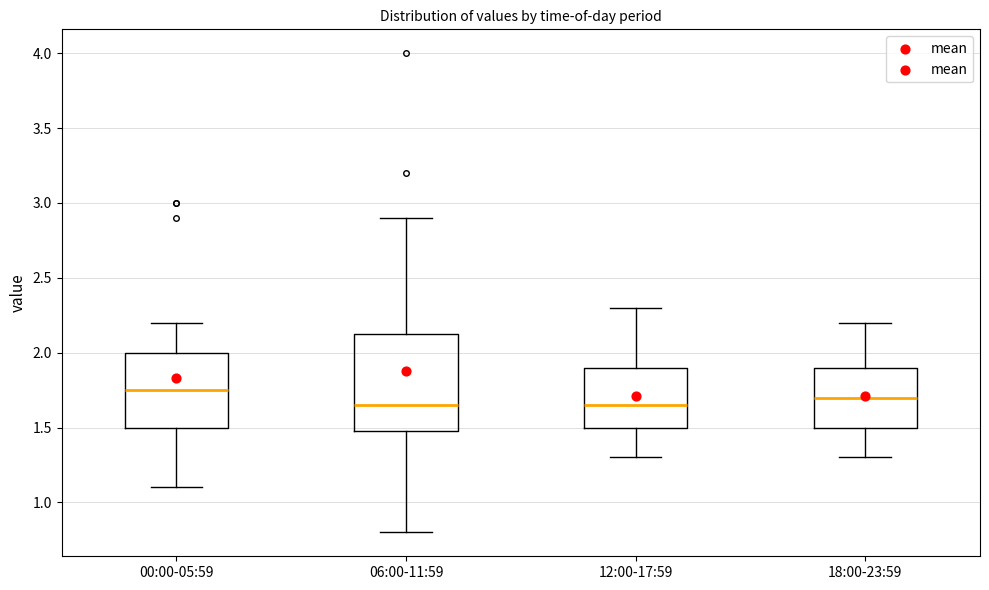

Where does the upper whisker of the box for 18:00-23:59 end on the y-axis? The values are not printed on the chart, so give them approximately, as read against the axis.

2.20